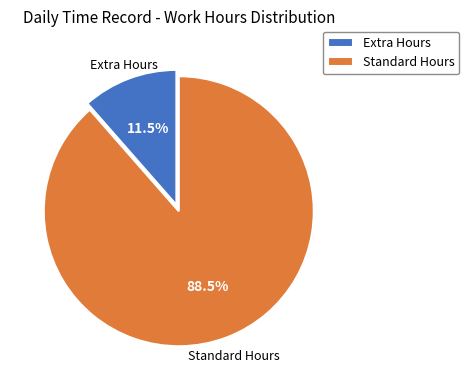

What is the majority slice?

Standard Hours